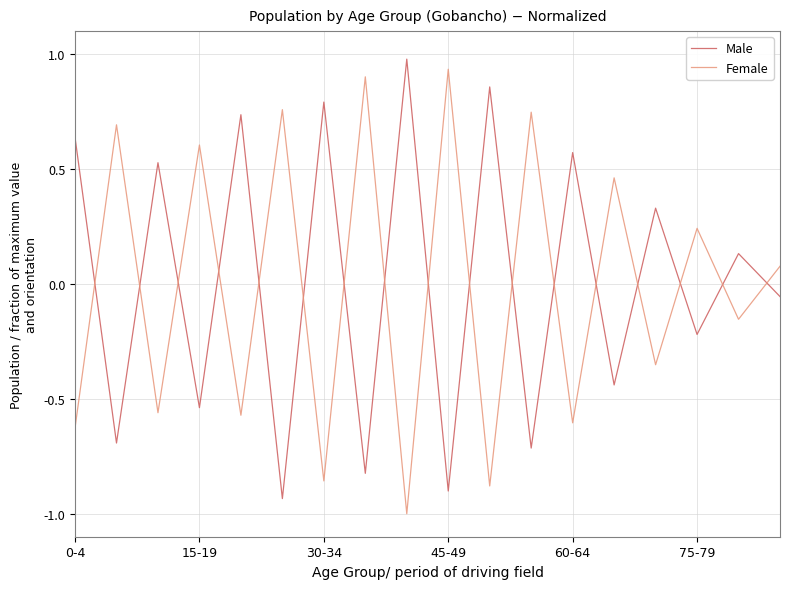

How many values in Male are above zero?

9